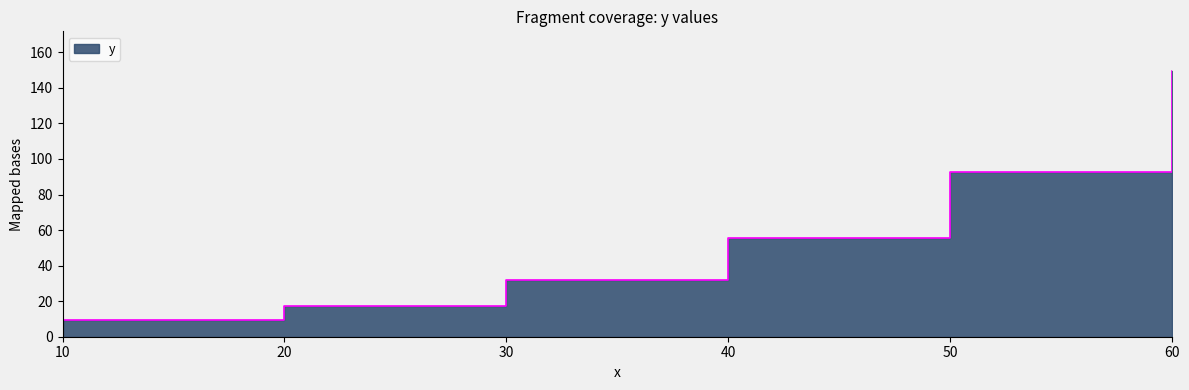

Rank the categories by value from lowest to highest.

10, 20, 30, 40, 50, 60